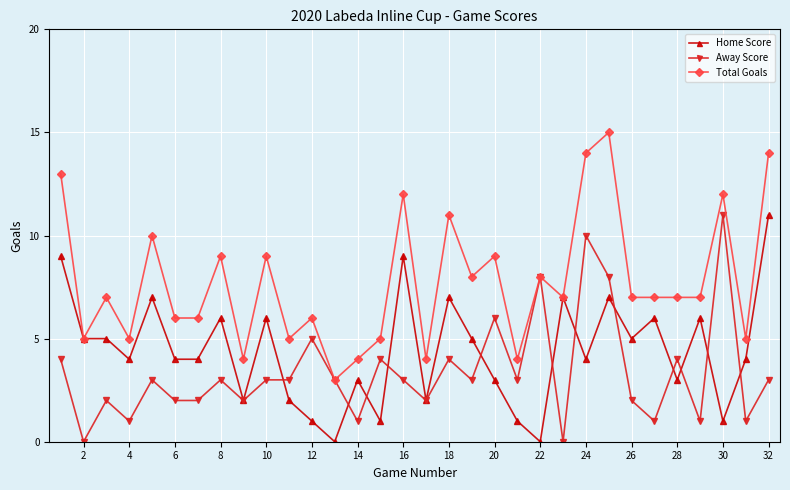

List the series in order of their overall mean, highest first.

Total Goals, Home Score, Away Score